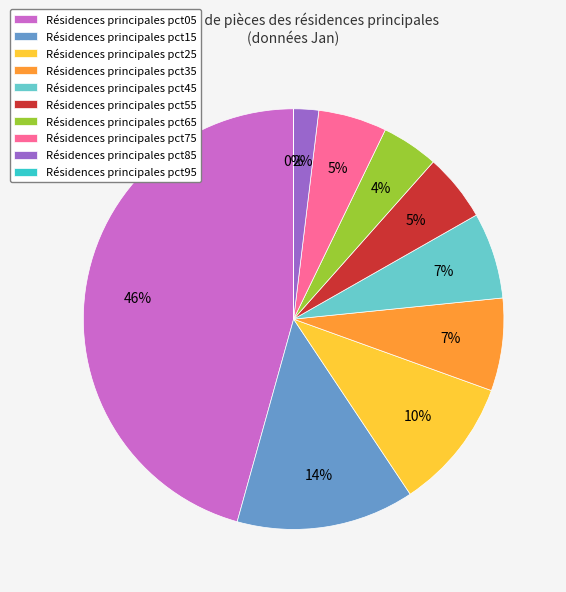

To the nearest percent, what is the average slice percentage?

10%